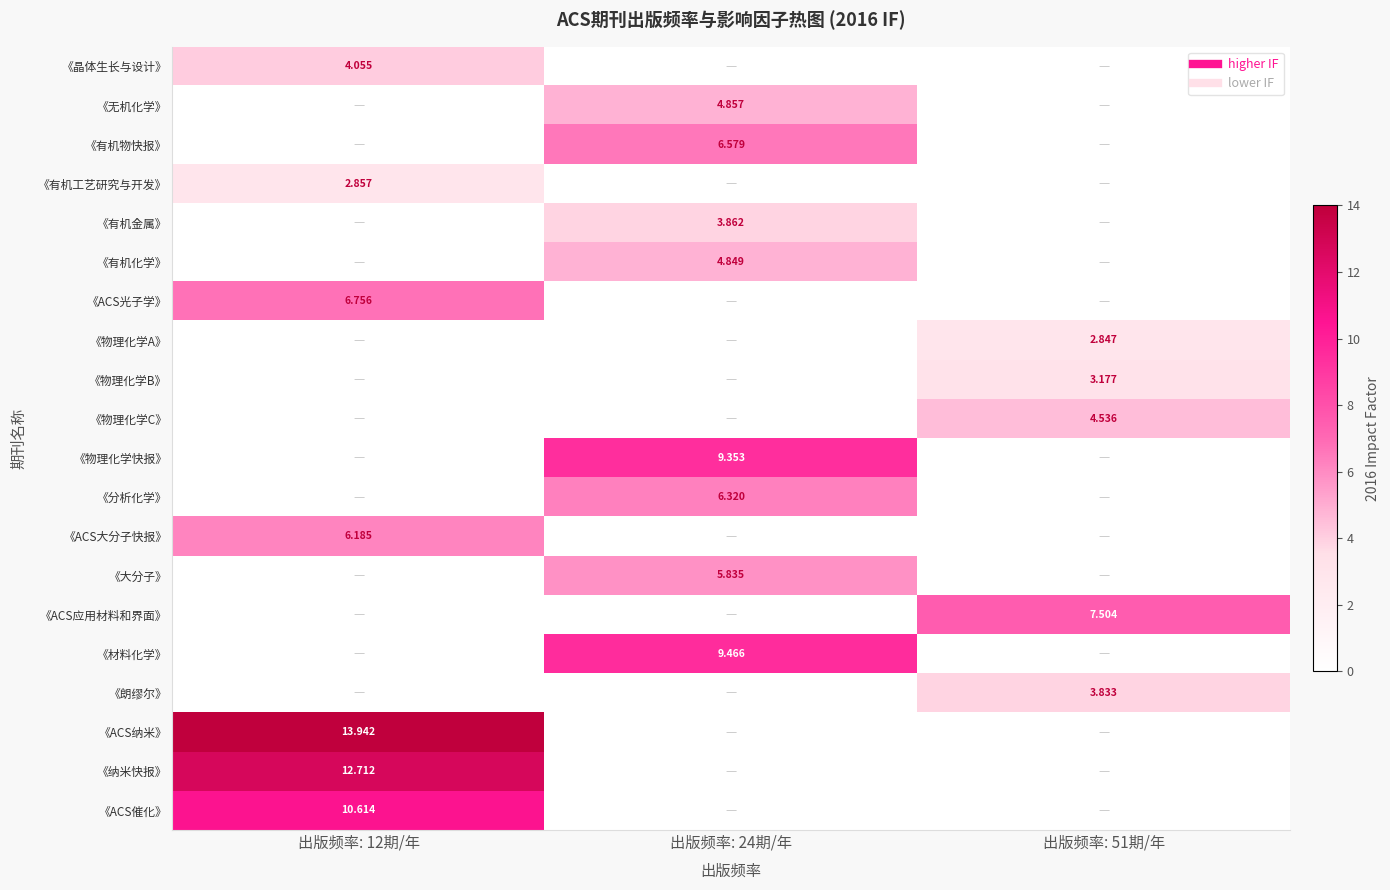

Rank the series at 出版频率: 51期/年 from lowest to highest value.

《晶体生长与设计》, 《无机化学》, 《有机物快报》, 《有机工艺研究与开发》, 《有机金属》, 《有机化学》, 《ACS光子学》, 《物理化学快报》, 《分析化学》, 《ACS大分子快报》, 《大分子》, 《材料化学》, 《ACS纳米》, 《纳米快报》, 《ACS催化》, 《物理化学A》, 《物理化学B》, 《朗缪尔》, 《物理化学C》, 《ACS应用材料和界面》